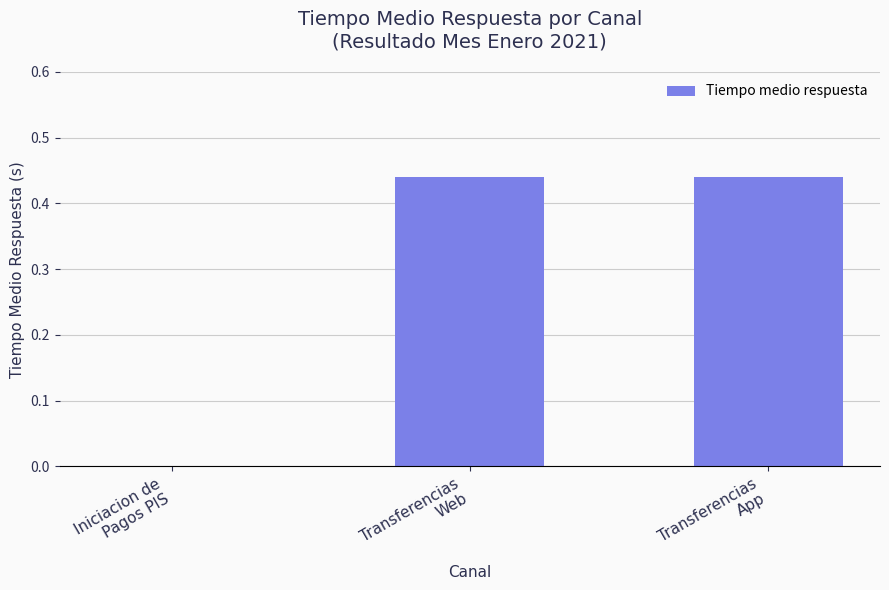

The value at Iniciacion de
Pagos PIS is -0.2. True or false?

False